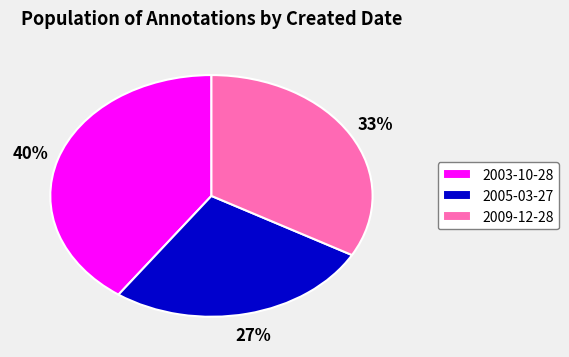

The 2009-12-28 slice represents 33% of the pie. True or false?

True